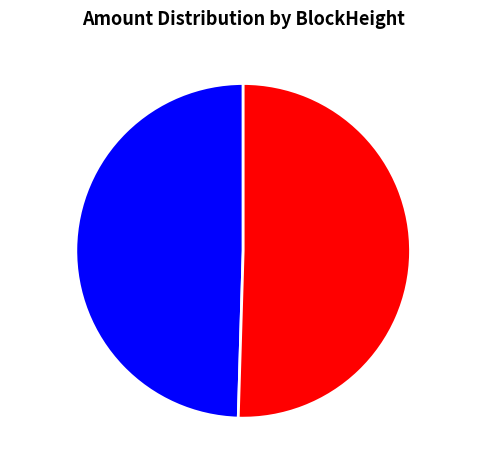

The 28280 slice represents 42% of the pie. True or false?

False